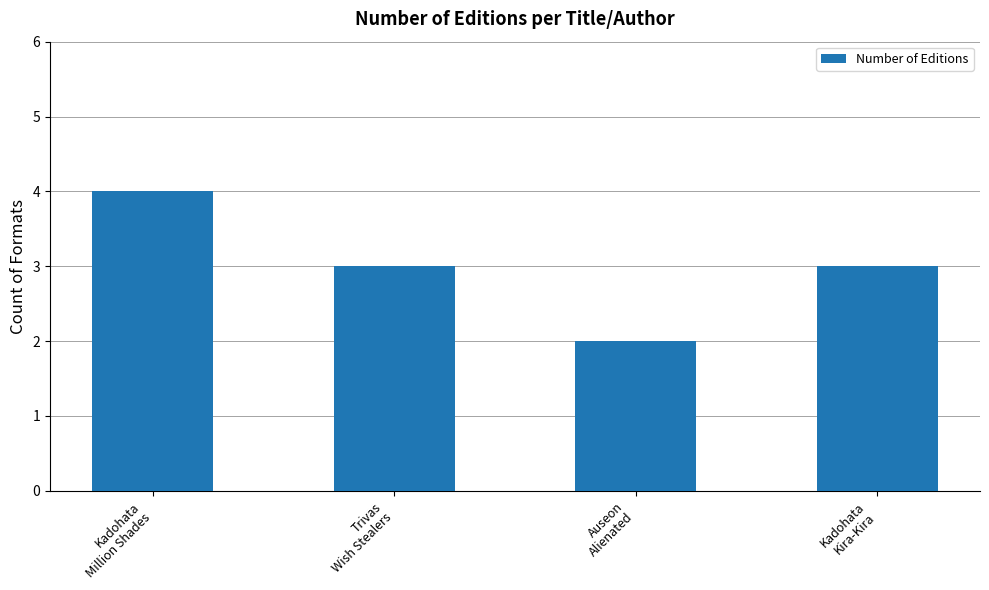

How many categories are shown in the chart?

4